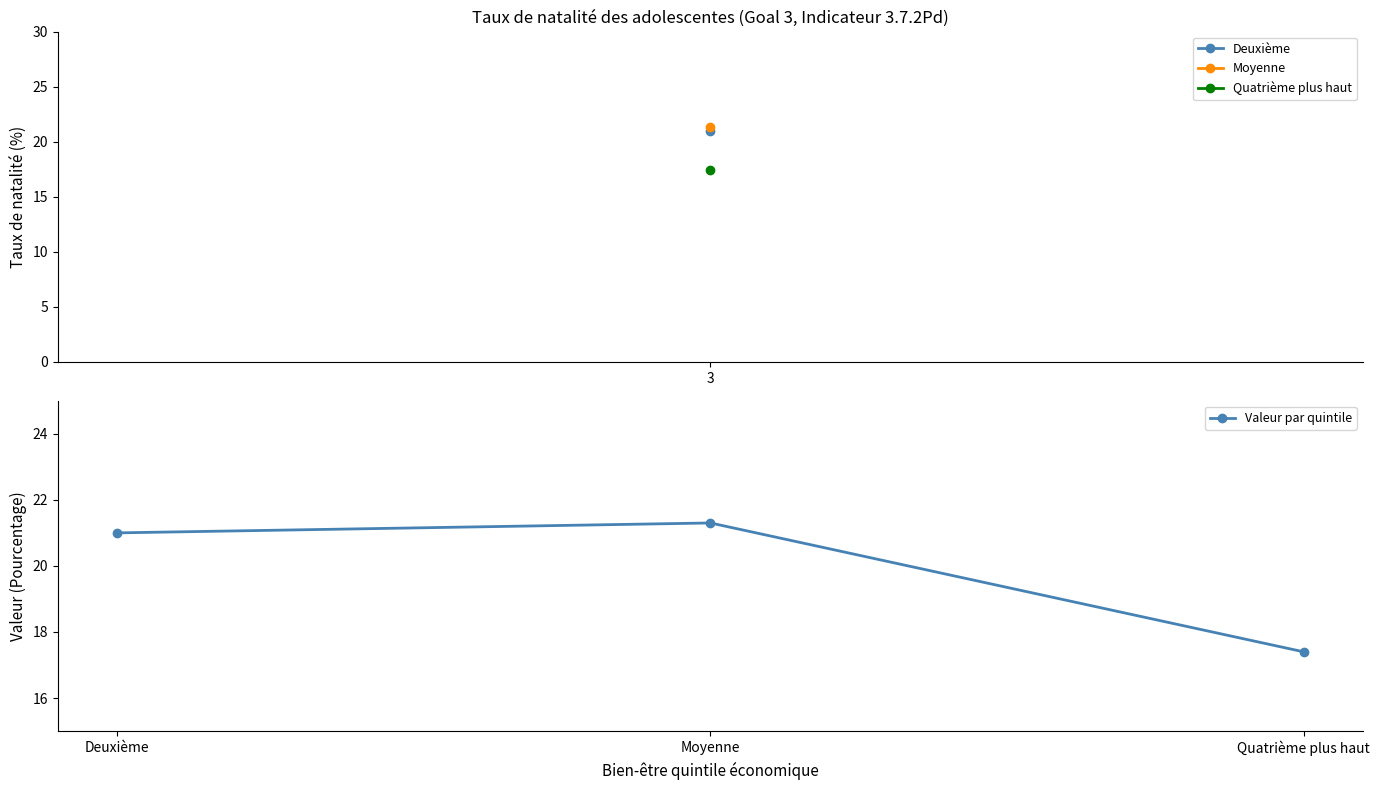

Reading left to right, transcribe all the data shown in this chart.

21.0	21.3	17.4